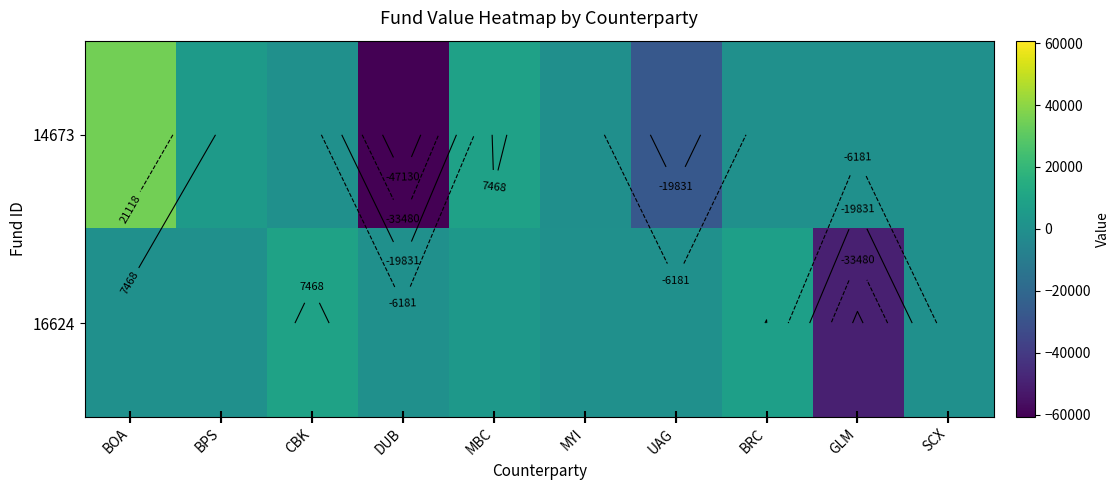

Where does the 16624 series first go above 0?

CBK